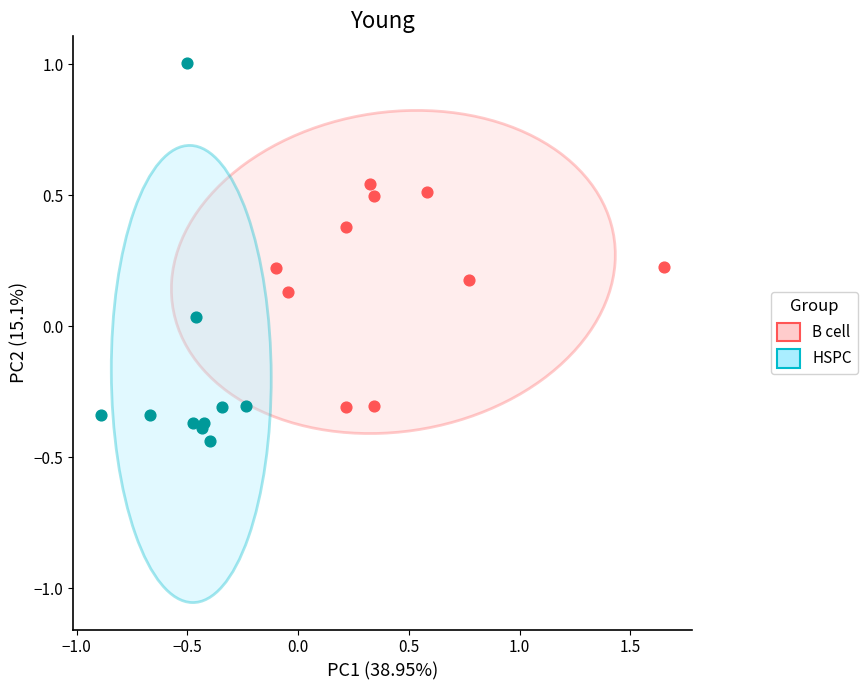

Which series contains the lowest Y value?

HSPC